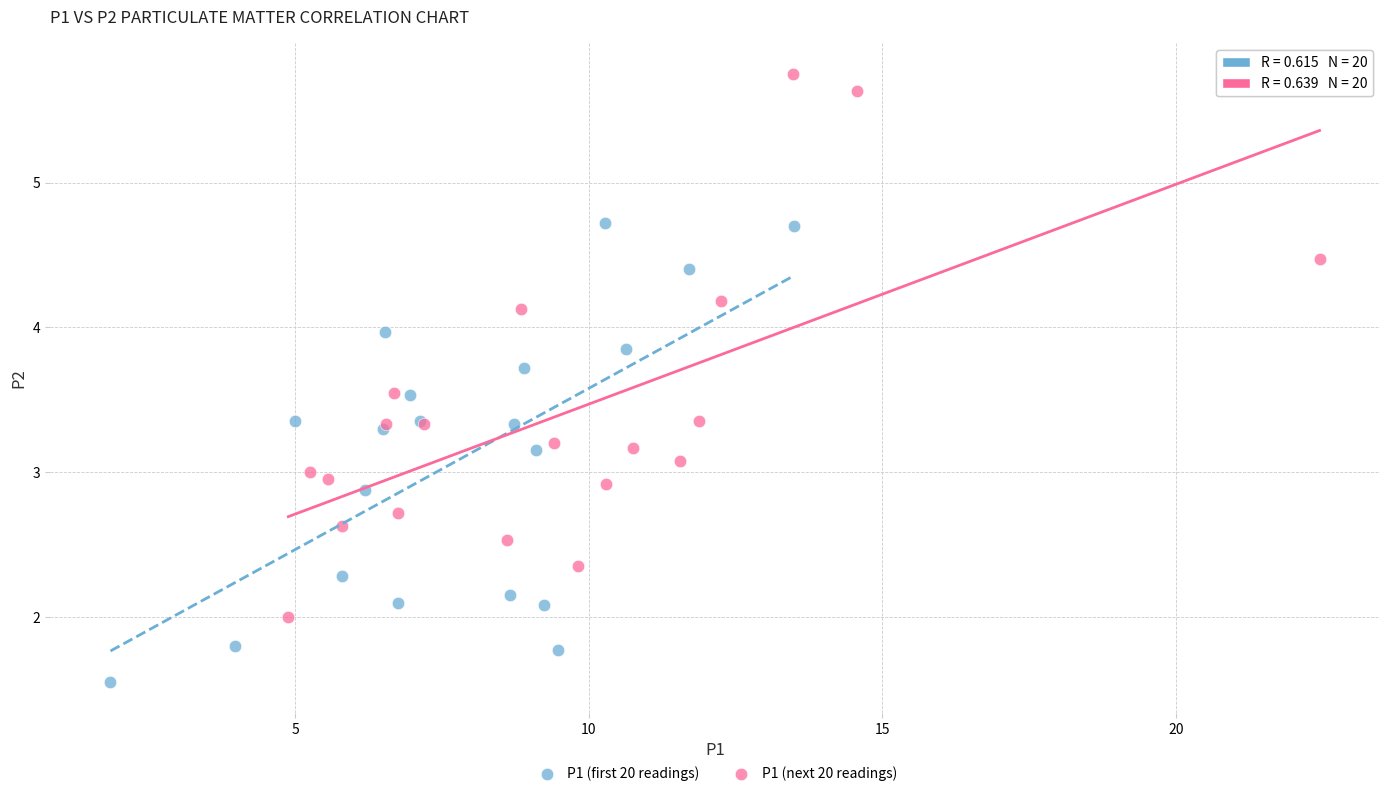

Which series contains the highest Y value?

P1 (next 20 readings)